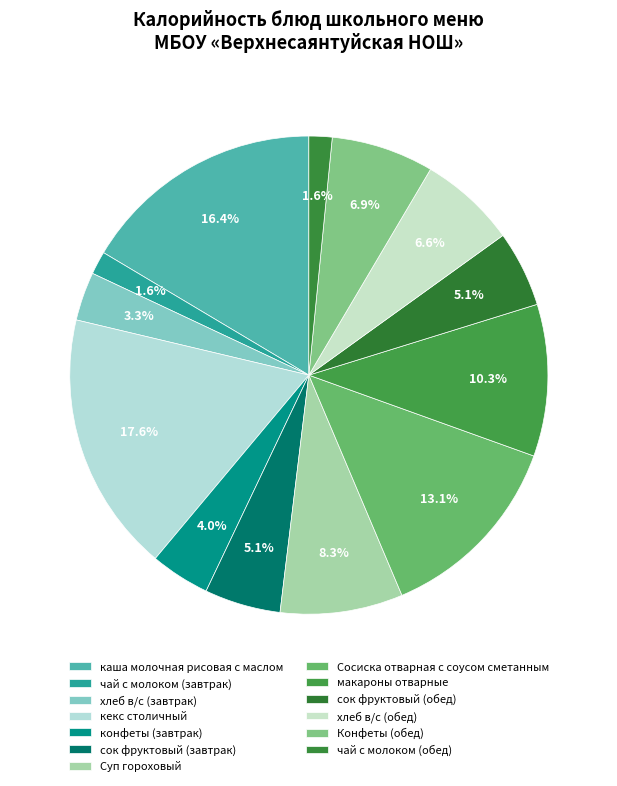

How many slices are in this pie chart?

13